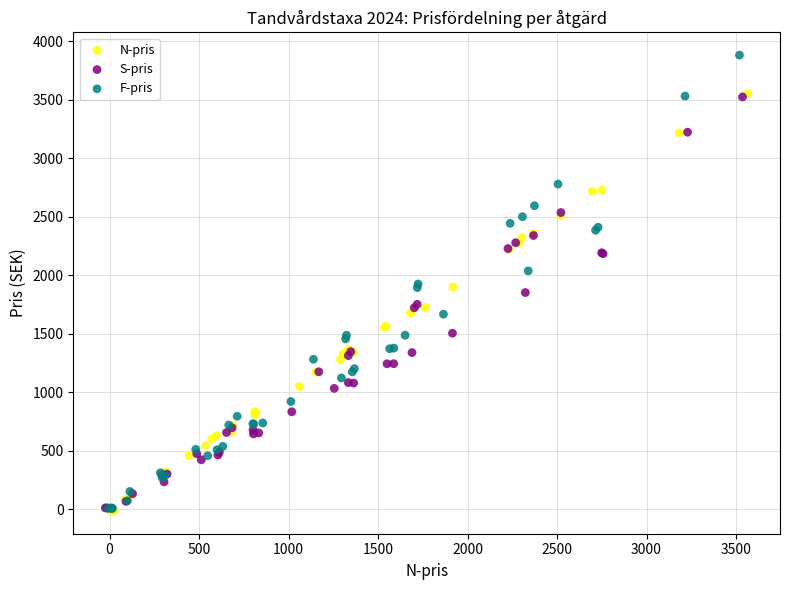

Which series contains the highest Y value?

F-pris